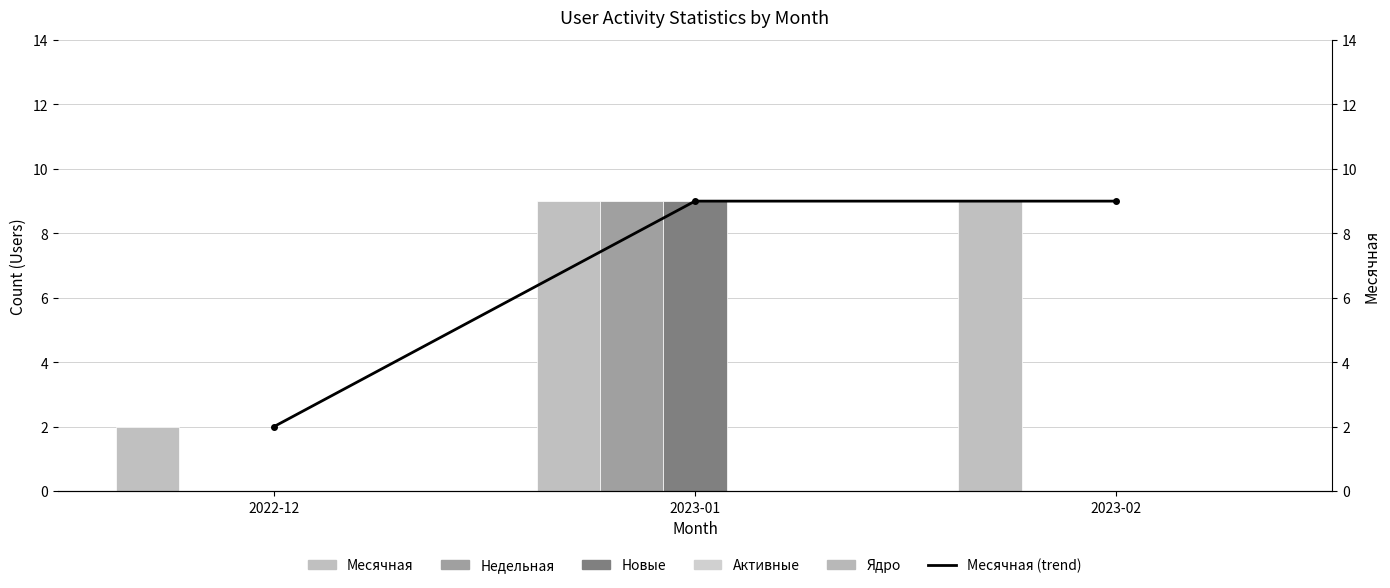

Which series has the largest total across all categories?

Месячная